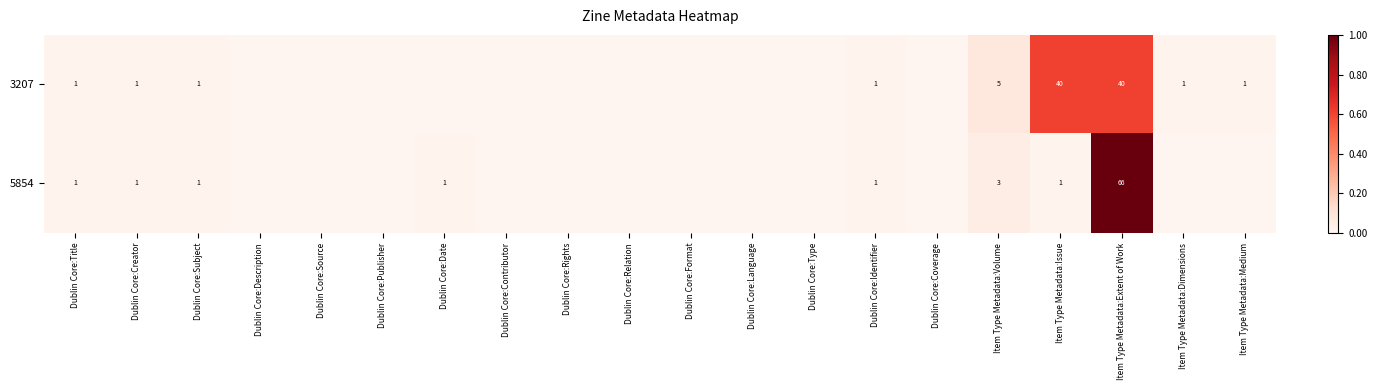

At Item Type Metadata:Volume, list the series in order from largest to smallest.

3207, 5854